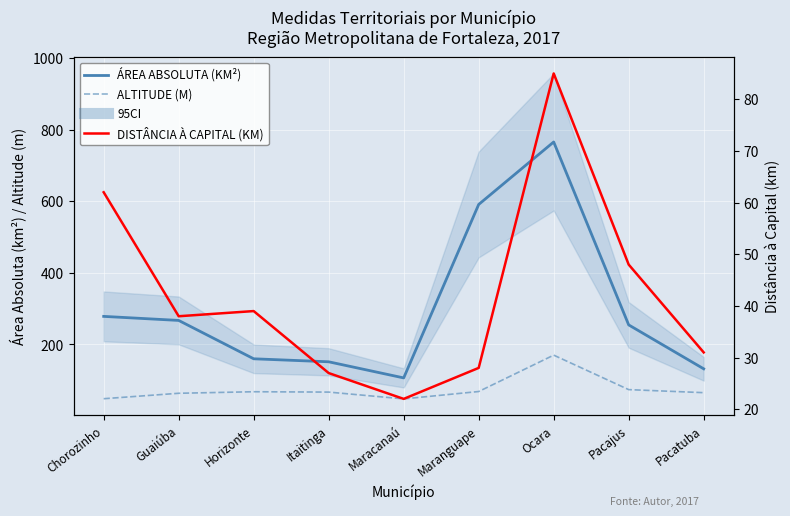

What is the label of the 5th point from the right?

Maracanaú